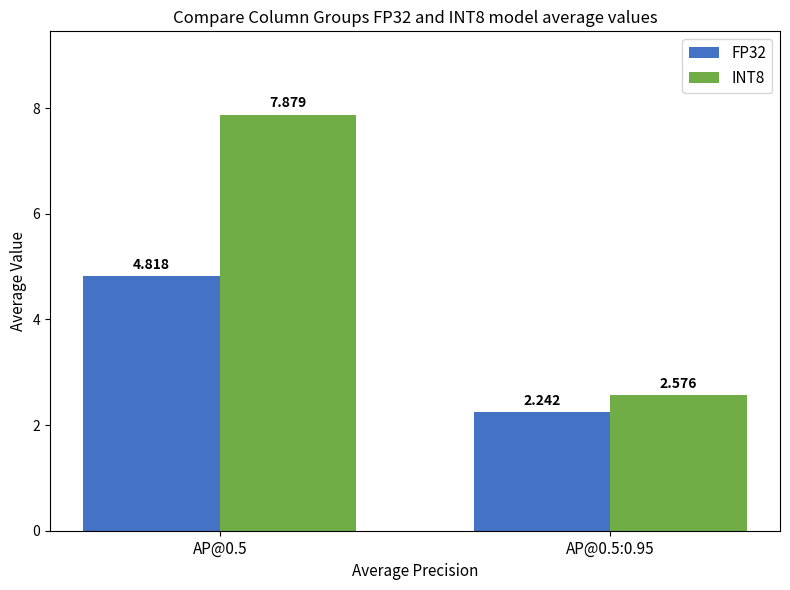

Is the value of INT8 at AP@0.5:0.95 greater than the value of FP32 at AP@0.5:0.95?

Yes